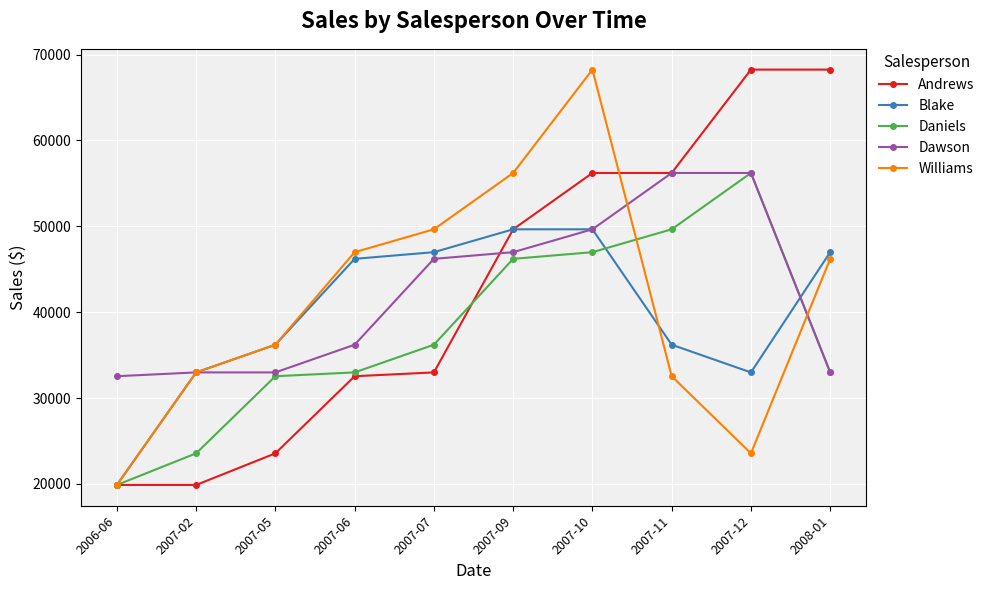

At how many categories does at least one series exceed 61692?

3